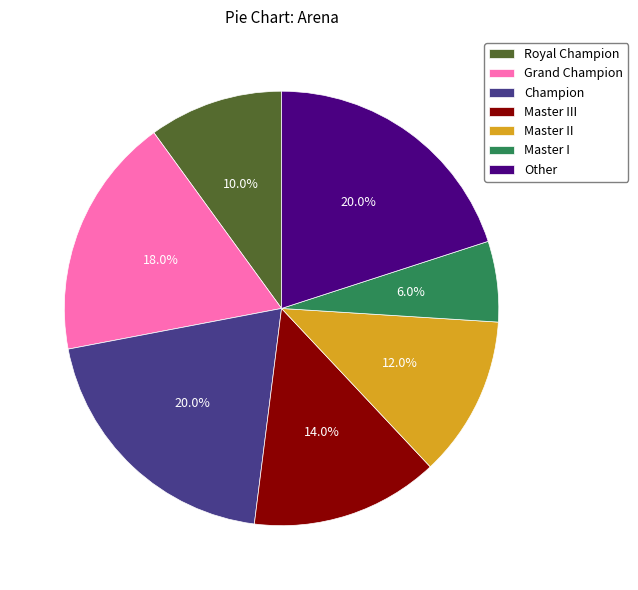

Count the number of slices in the pie.

7